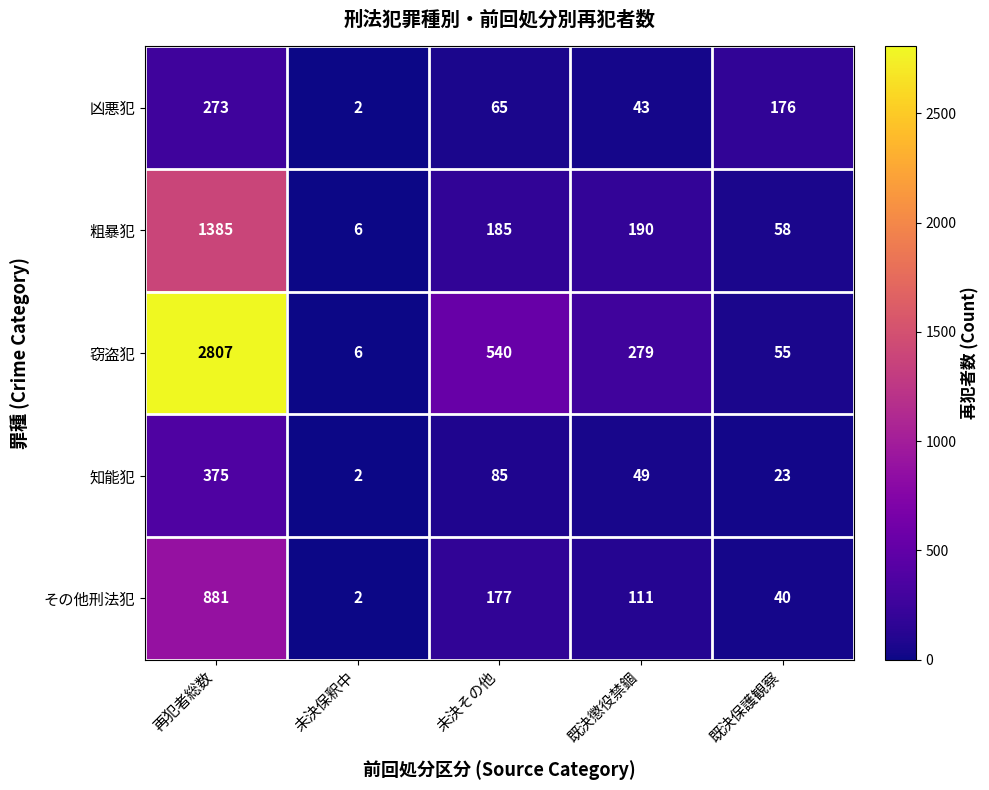

Count the number of data series in this chart.

5